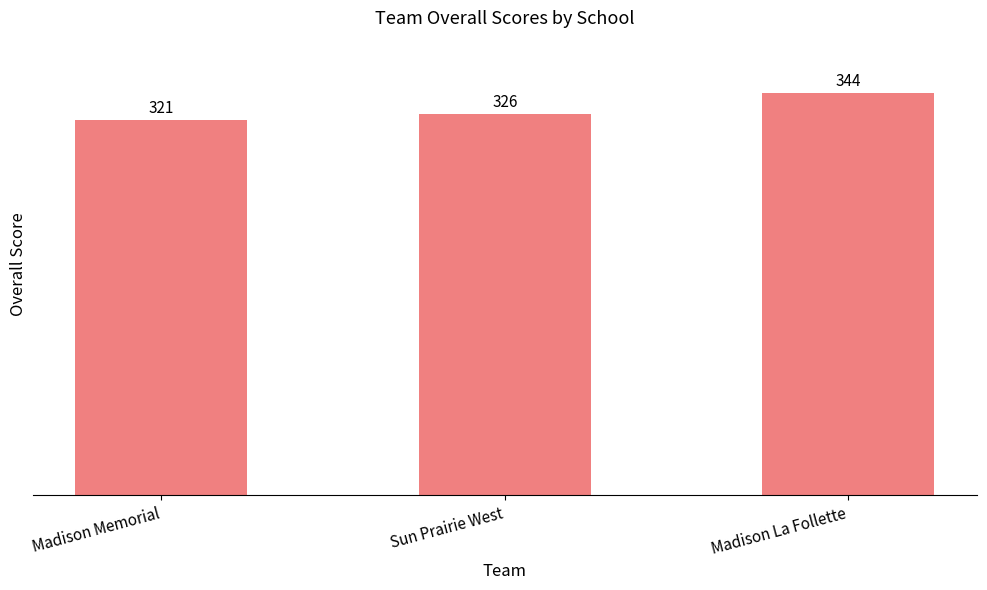

Reading left to right, transcribe all the data shown in this chart.

Madison Memorial=321	Sun Prairie West=326	Madison La Follette=344